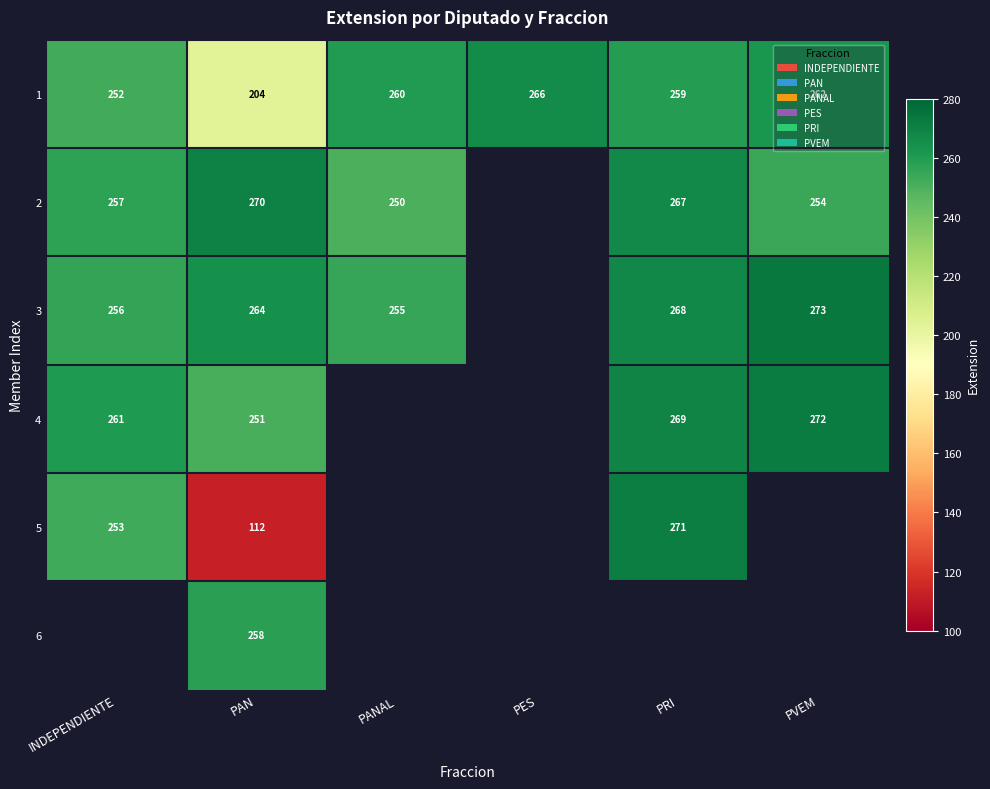

What is the spread (max minus min) of values at PAN?

158